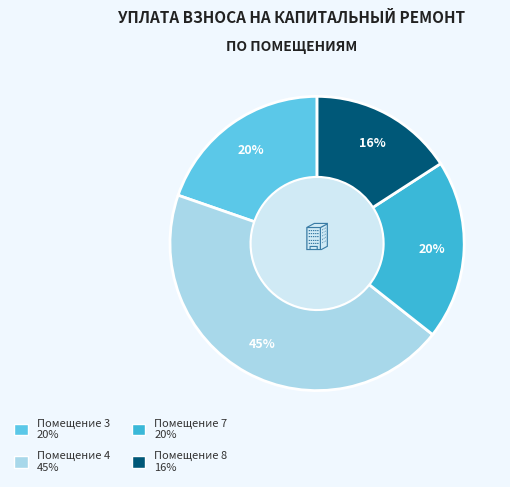

To the nearest percent, what is the difference between the largest and smallest slice percentages?

29%